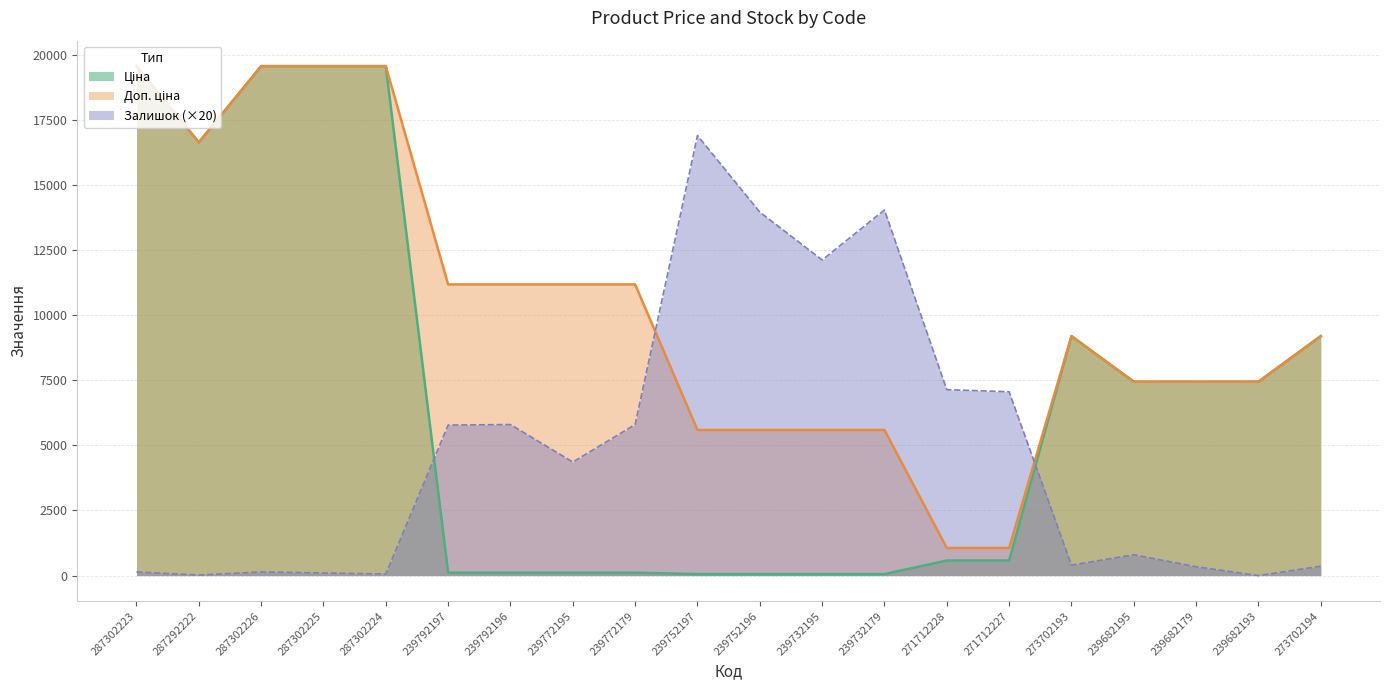

What is the average value of the Доп. ціна series?

10241.7